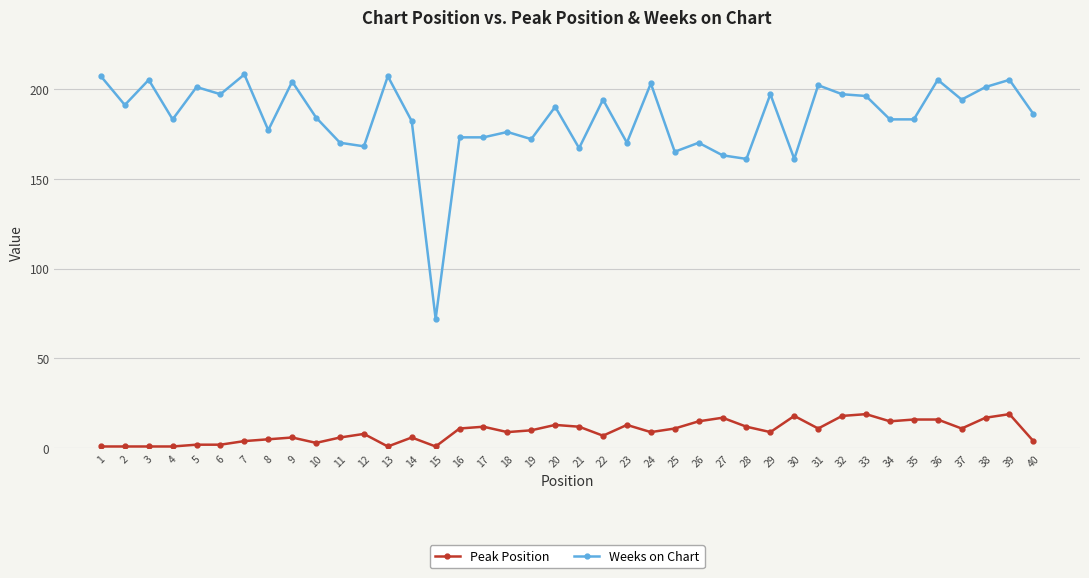

Is it true that Weeks on Chart equals 69 at 27?

False